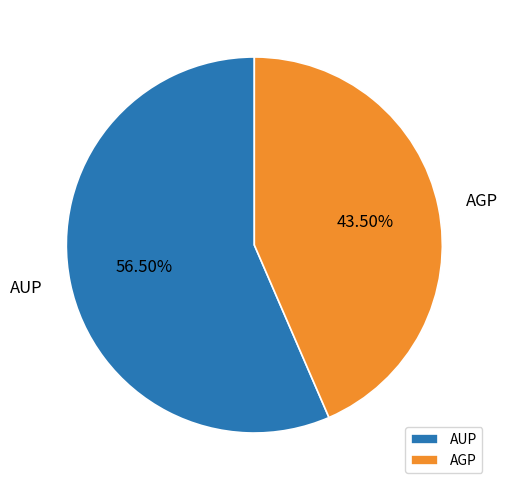

To the nearest percent, what is the combined percentage of AUP and AGP?

100%